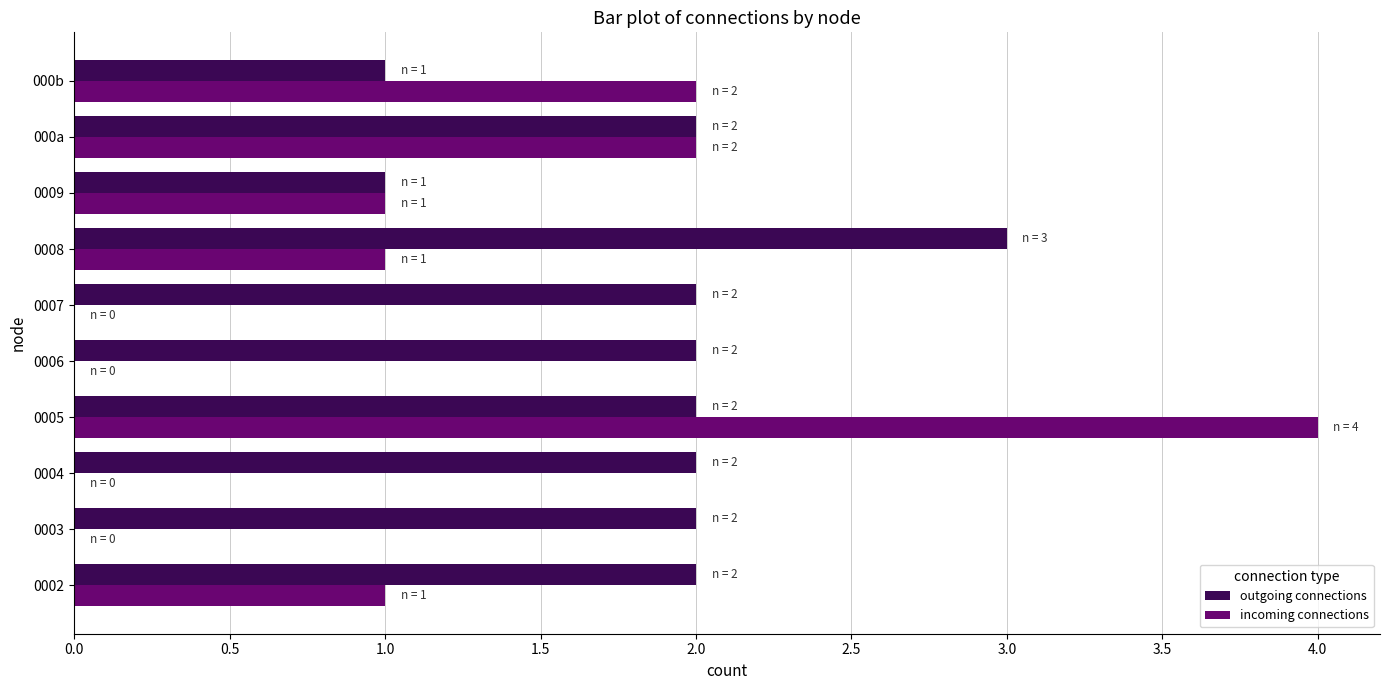

What is the sum of the incoming connections values at 0009 and 0005?

5